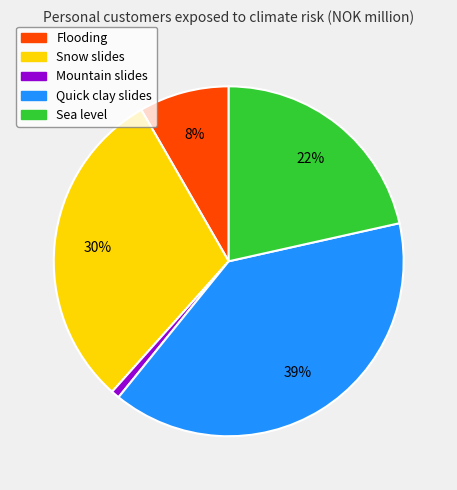

Is the sum of Flooding and Sea level greater than half?

No